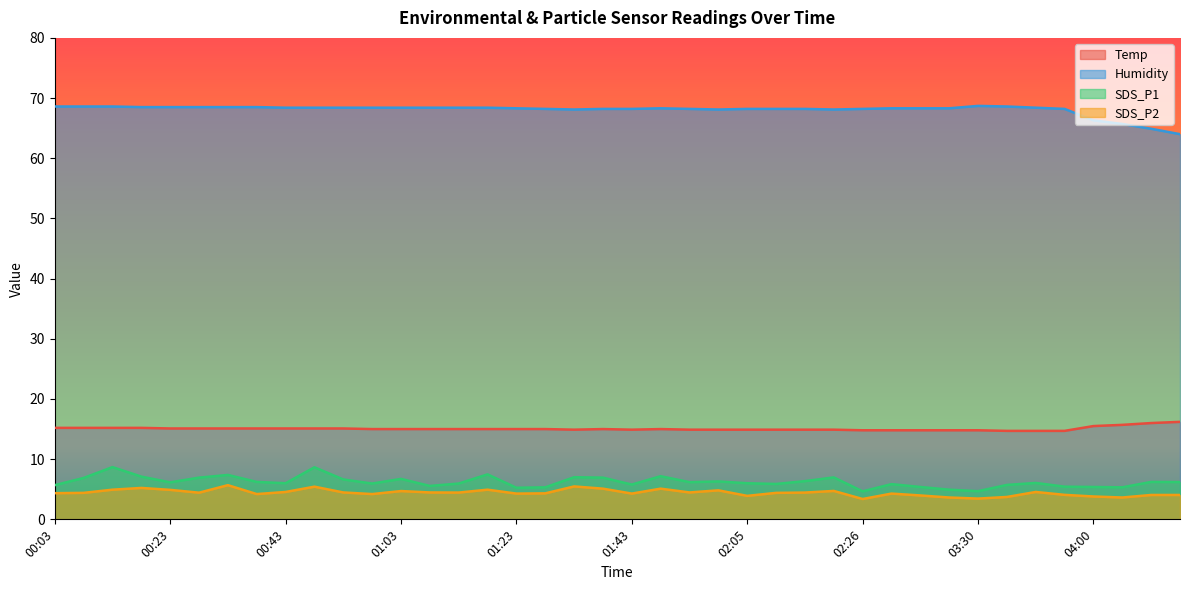

What is the difference between the highest and lowest values at 04:05?

62.1